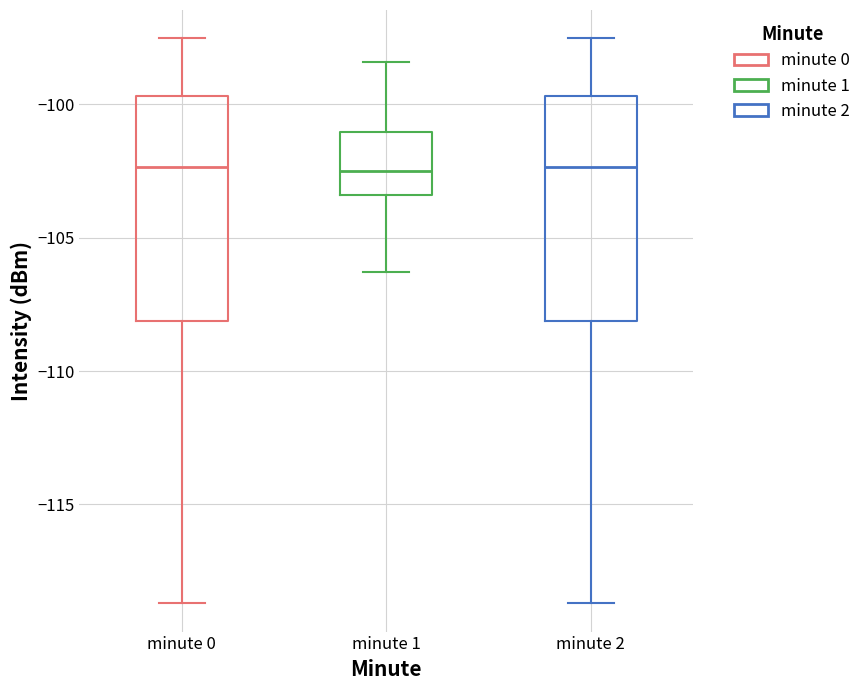

Reading left to right, transcribe this box plot: for each box, give where its median line is, the range the box spans, and where its two whiskers end, as read against the y-axis. The values are not printed on the chart, so give them approximately, as read against the axis.

minute 0: median -102.5, box -108.0 to -99.5, whiskers -118.5 to -97.5
minute 1: median -102.5, box -103.5 to -101.0, whiskers -106.5 to -98.5
minute 2: median -102.5, box -108.0 to -99.5, whiskers -118.5 to -97.5